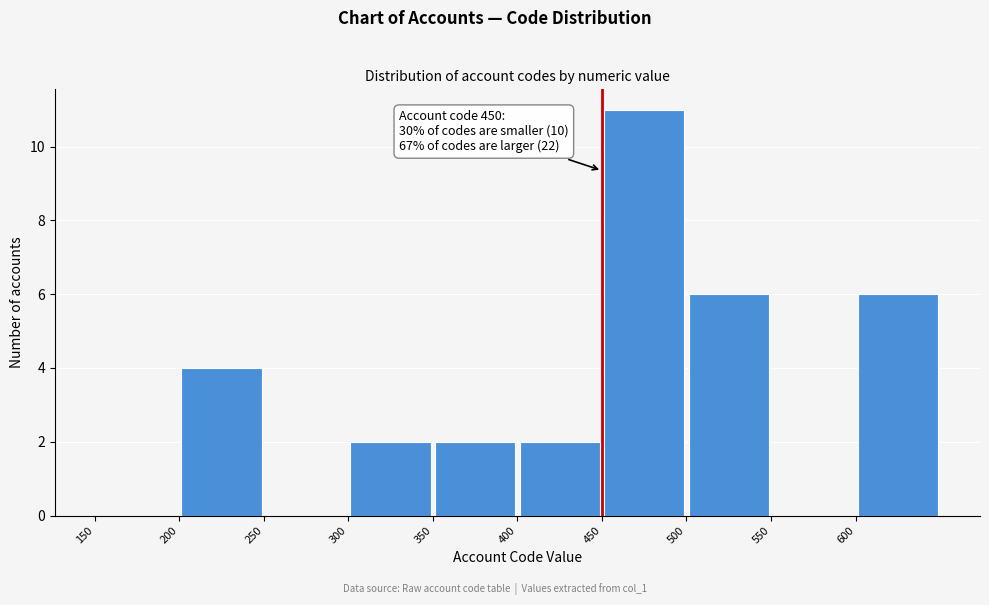

Which range on the x-axis has the tallest bar?

450 to 500